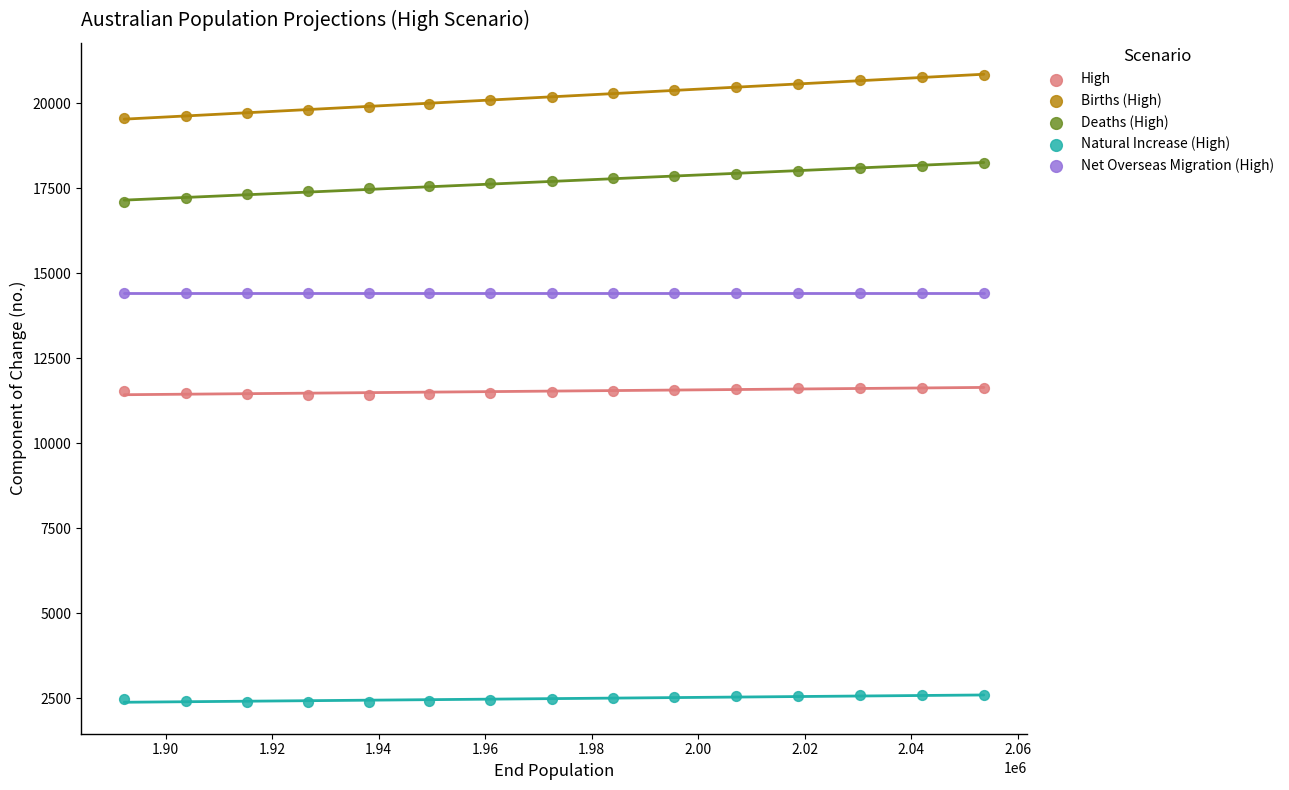

Which series reaches the maximum Y coordinate?

Births (High)